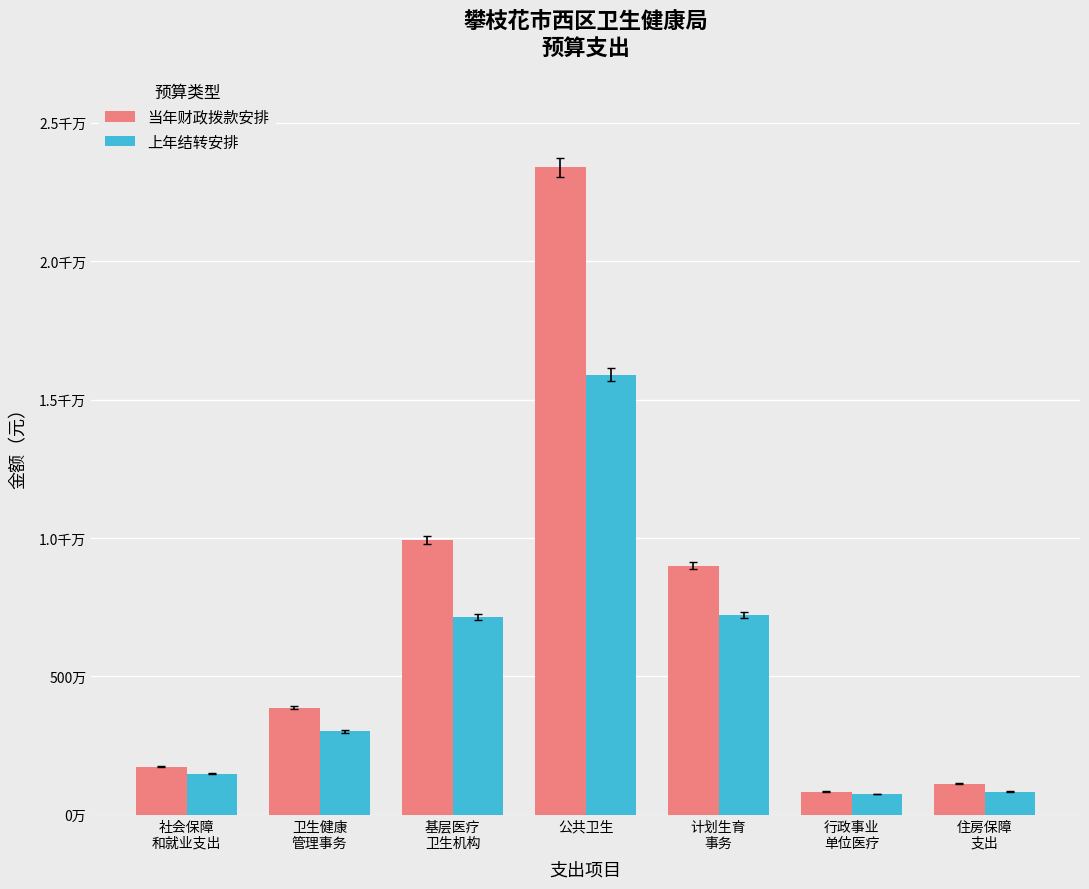

Does the chart contain any negative values?

No